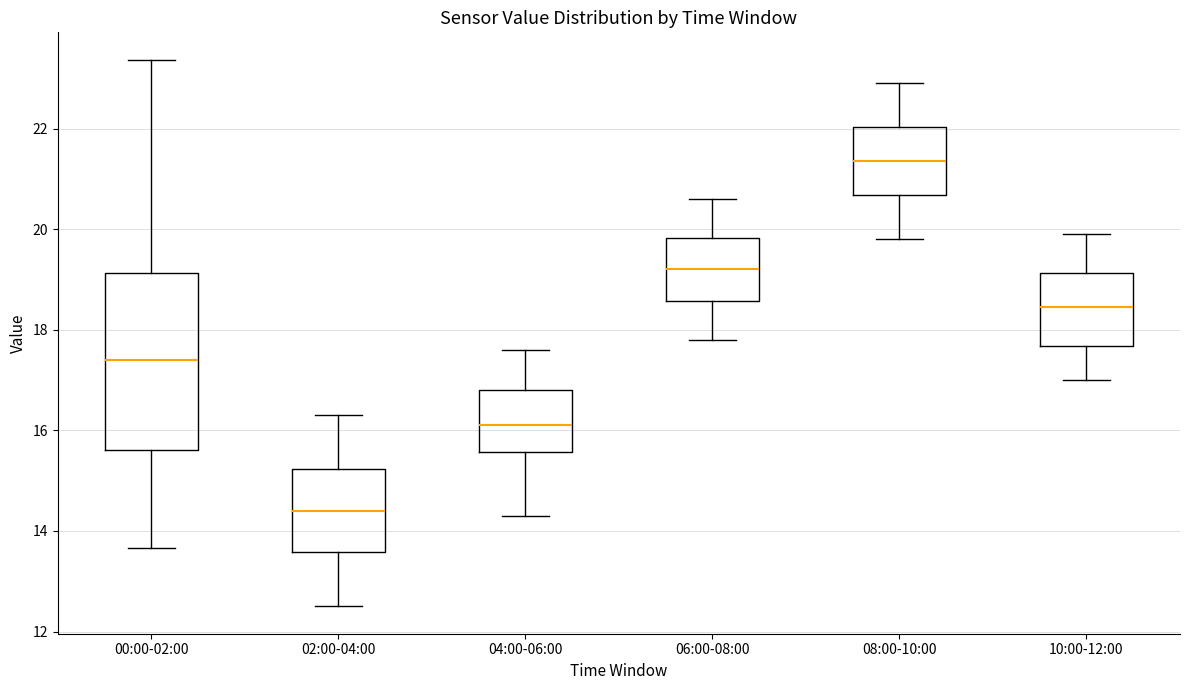

Which box's median line is the lowest?

02:00-04:00